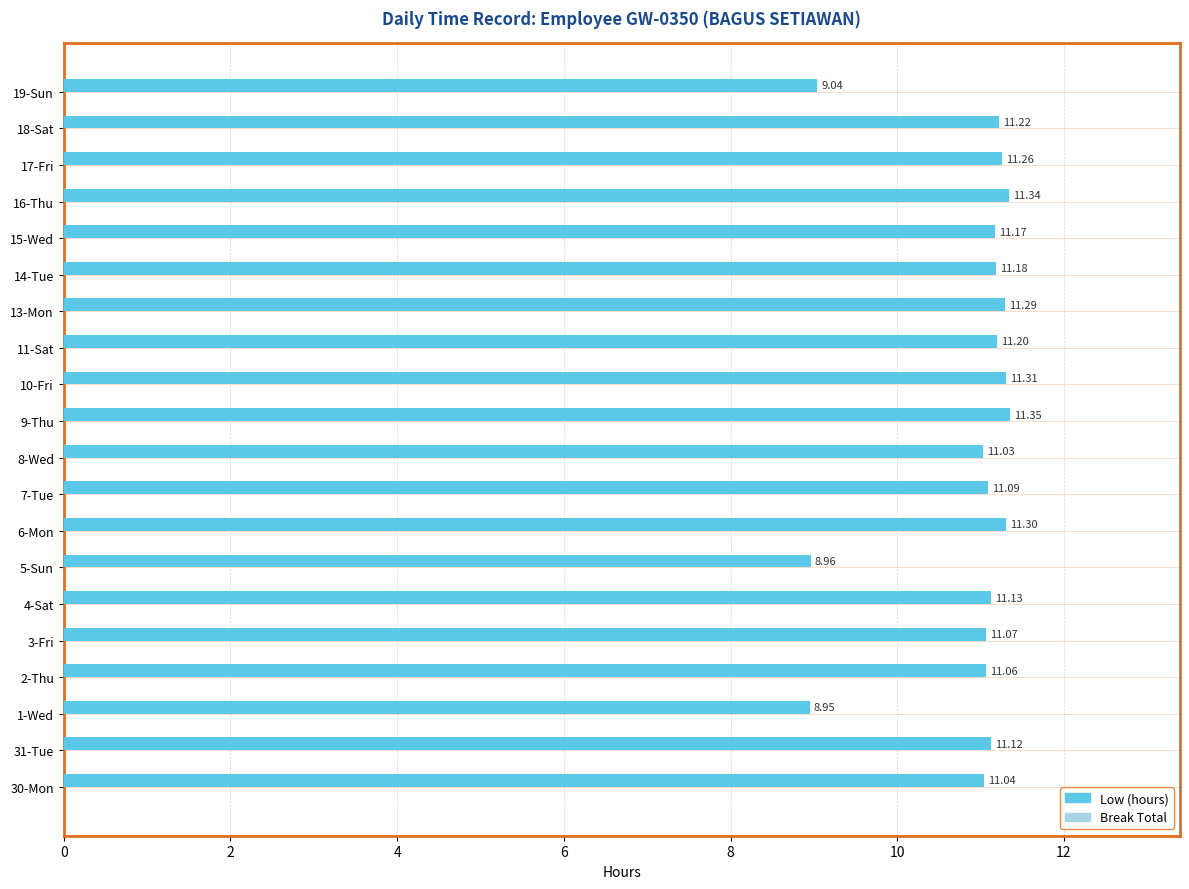

What is the difference between the maximum and minimum values?

2.4